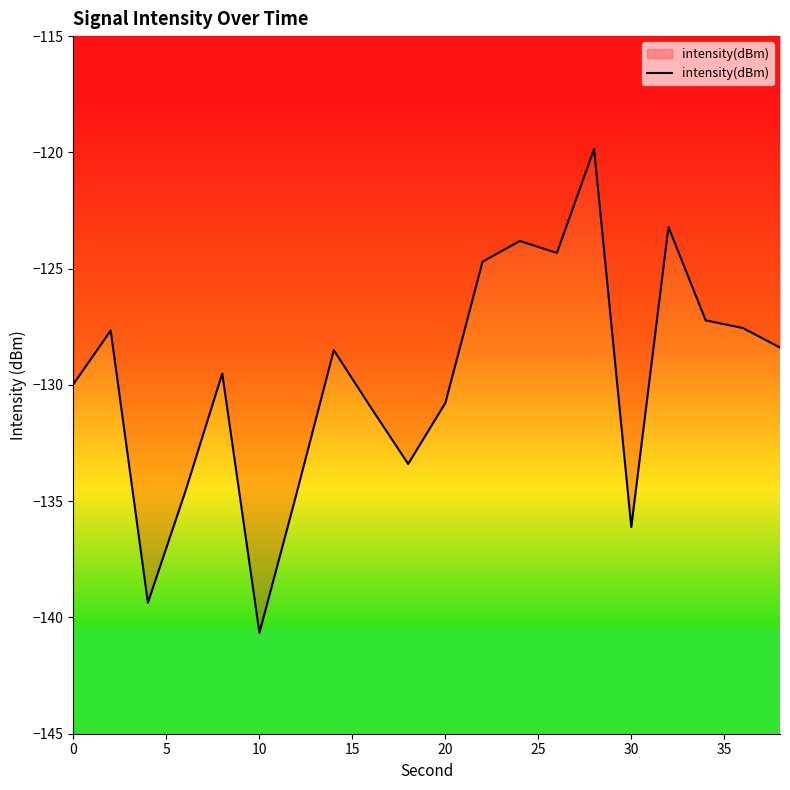

What is the minimum value shown in the chart?

-140.7